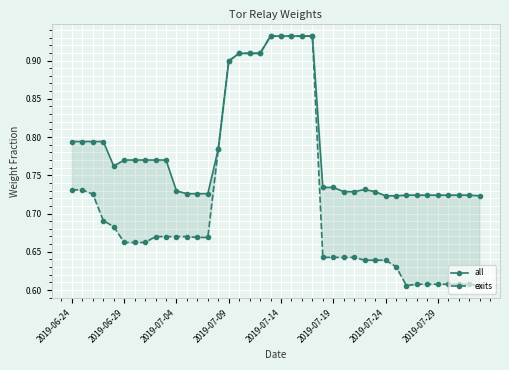

How many data points does each series have?

40